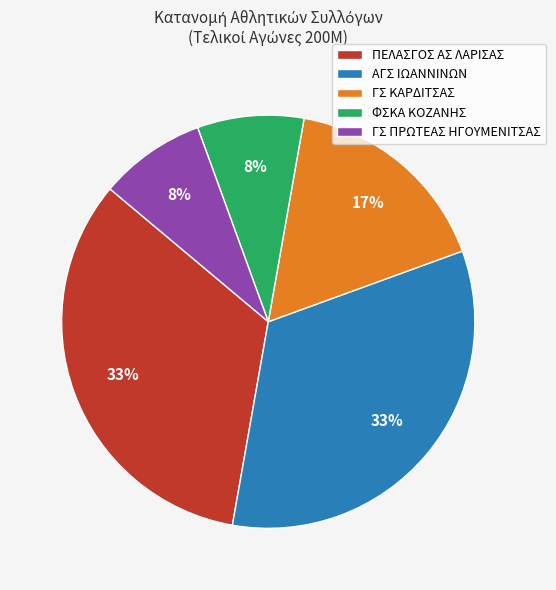

How many slices are in this pie chart?

5